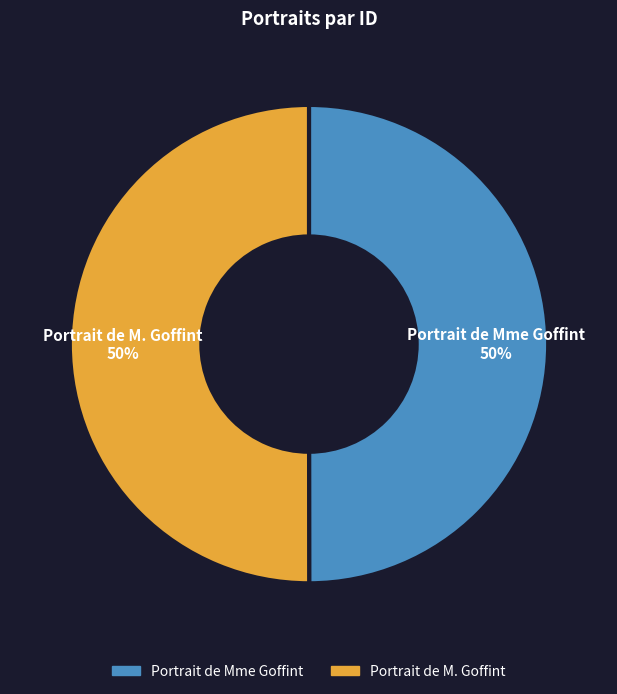

Approximately how many times larger is the value at Portrait de Mme Goffint compared to Portrait de M. Goffint?

1.0